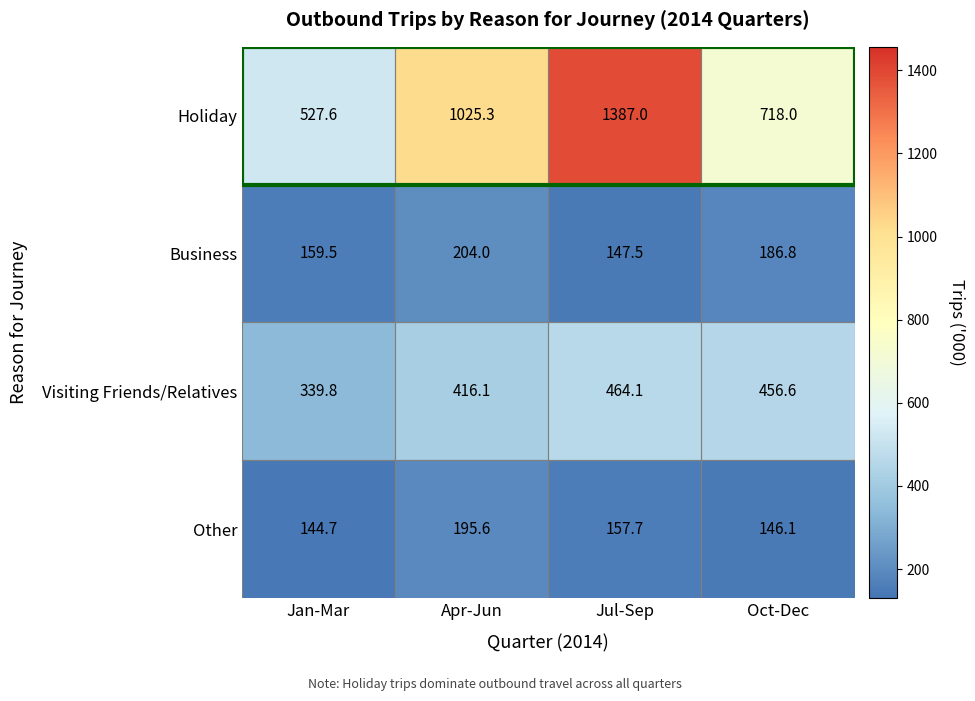

Is it true that Visiting Friends/Relatives equals 163.0 at Oct-Dec?

False